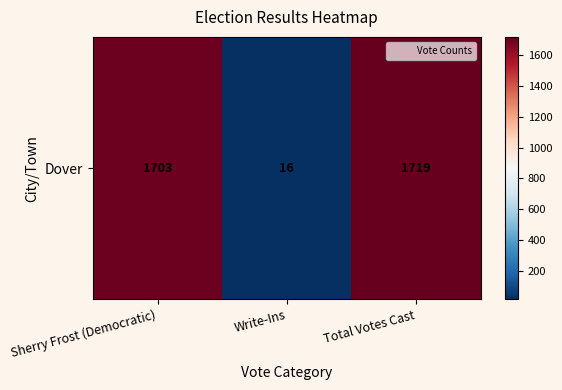

What is the maximum value shown in the chart?

1719